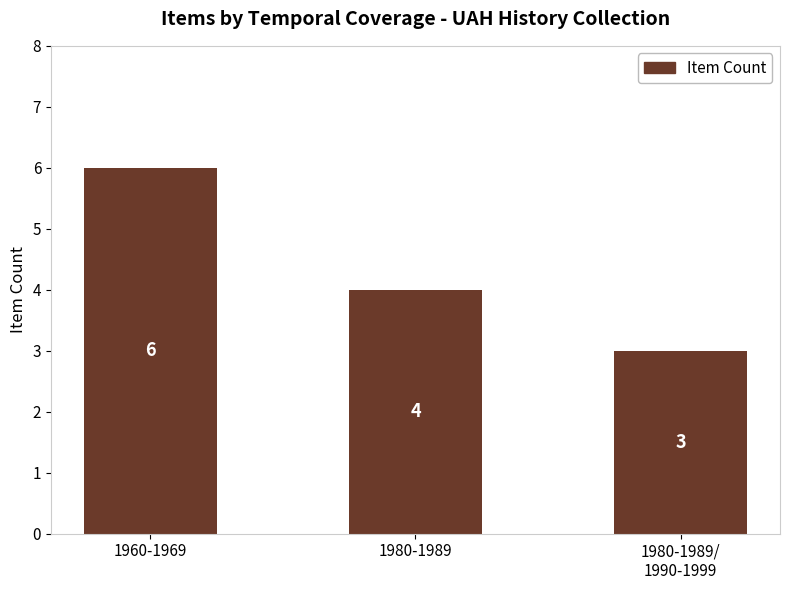

How many bars are there in total?

3